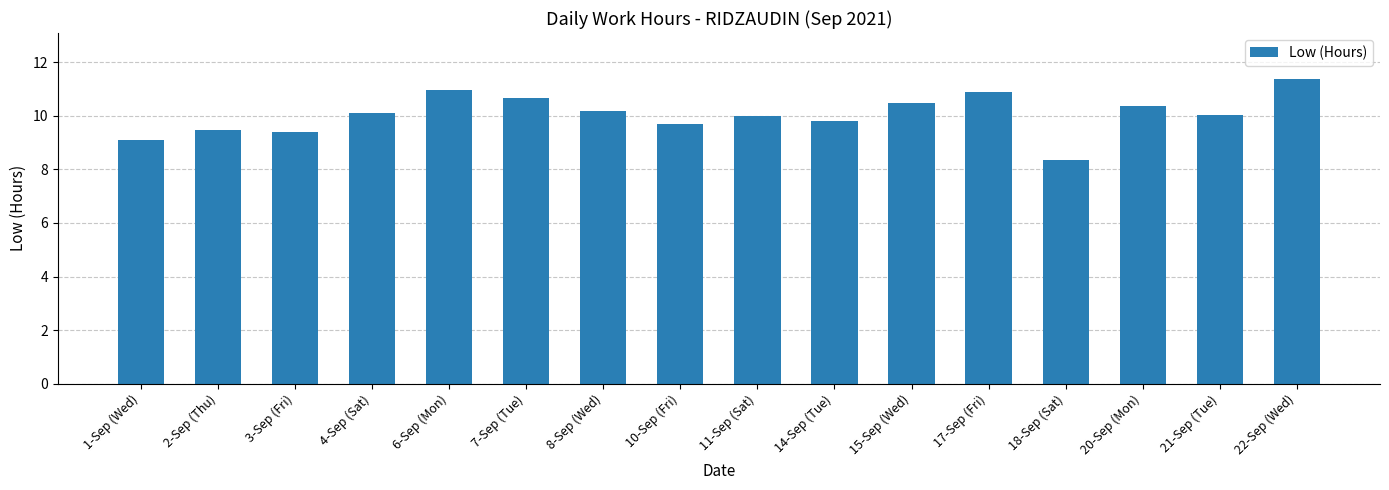

Read the value at 17-Sep (Fri).

10.9